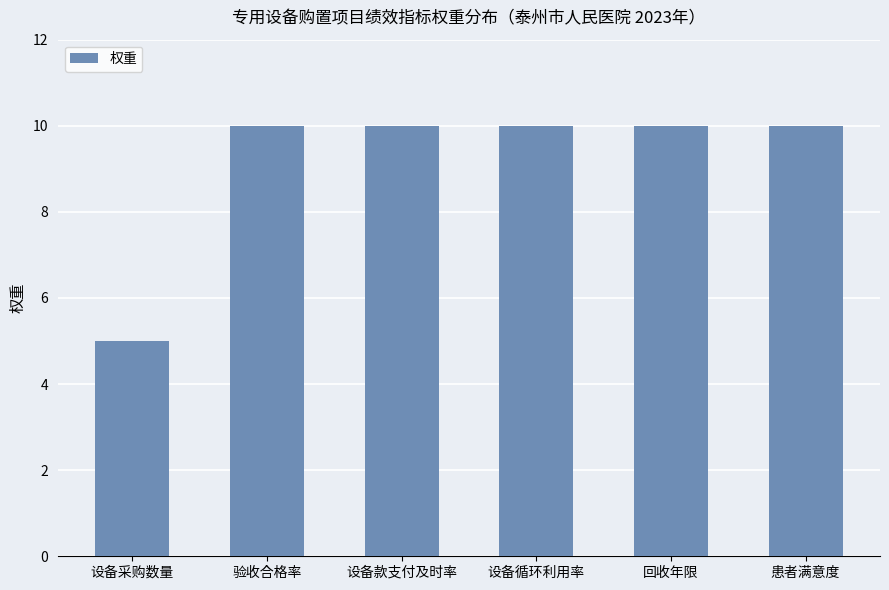

What is the sum of the values at 患者满意度 and 回收年限?

20